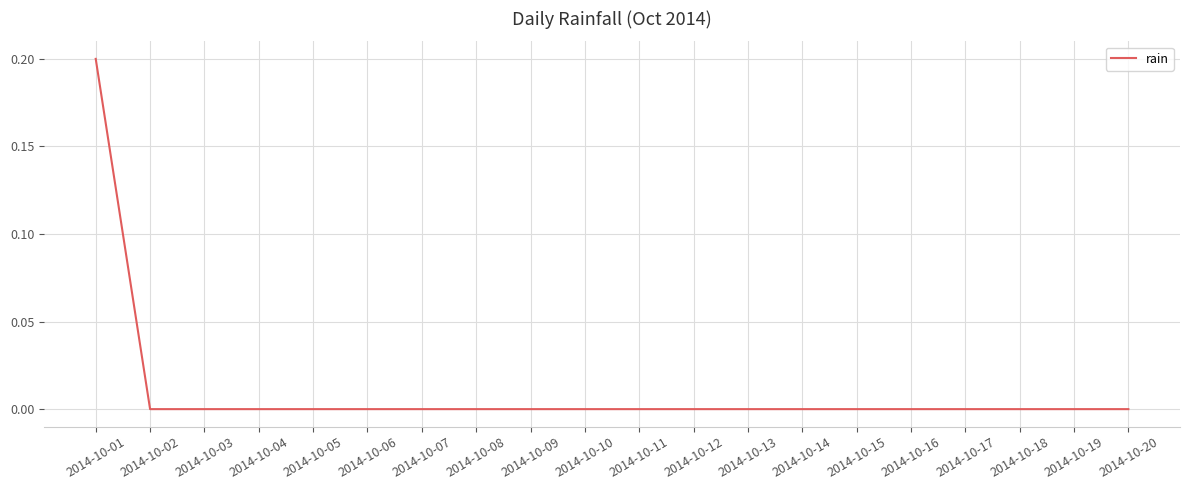

Does the chart have visible grid lines?

Yes